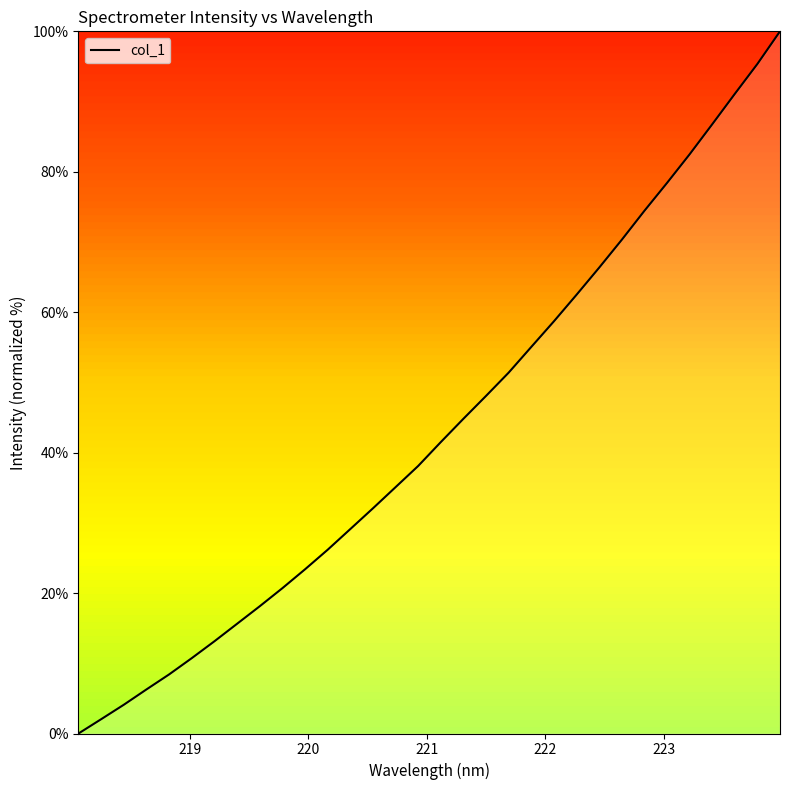

True or false: the data has more than 1 interior local peaks.

False